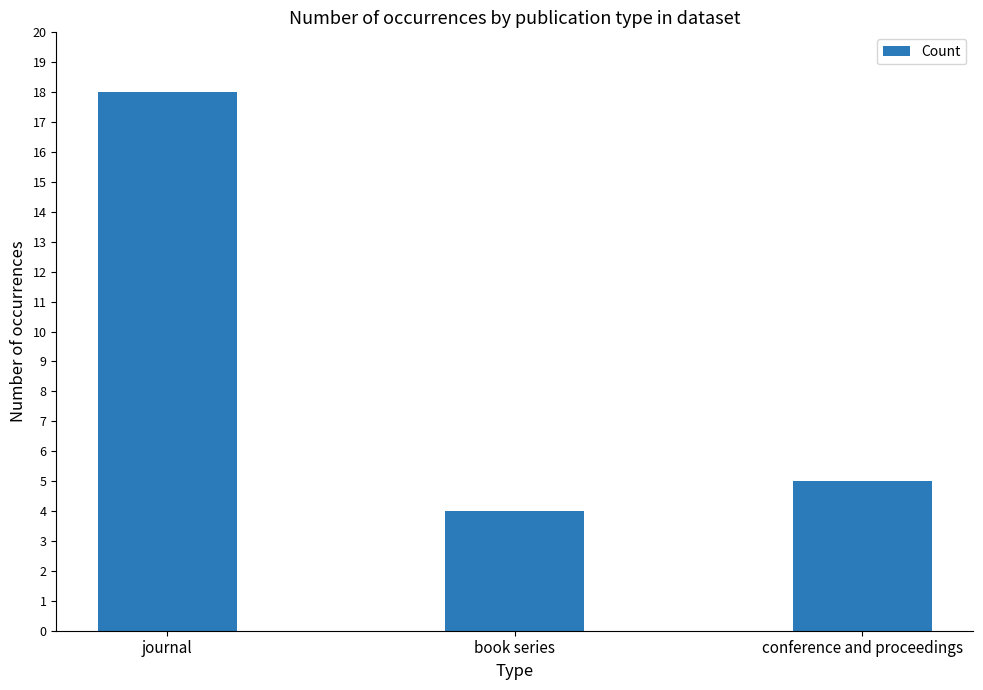

Are the bars grouped side by side (vs. stacked)?

No